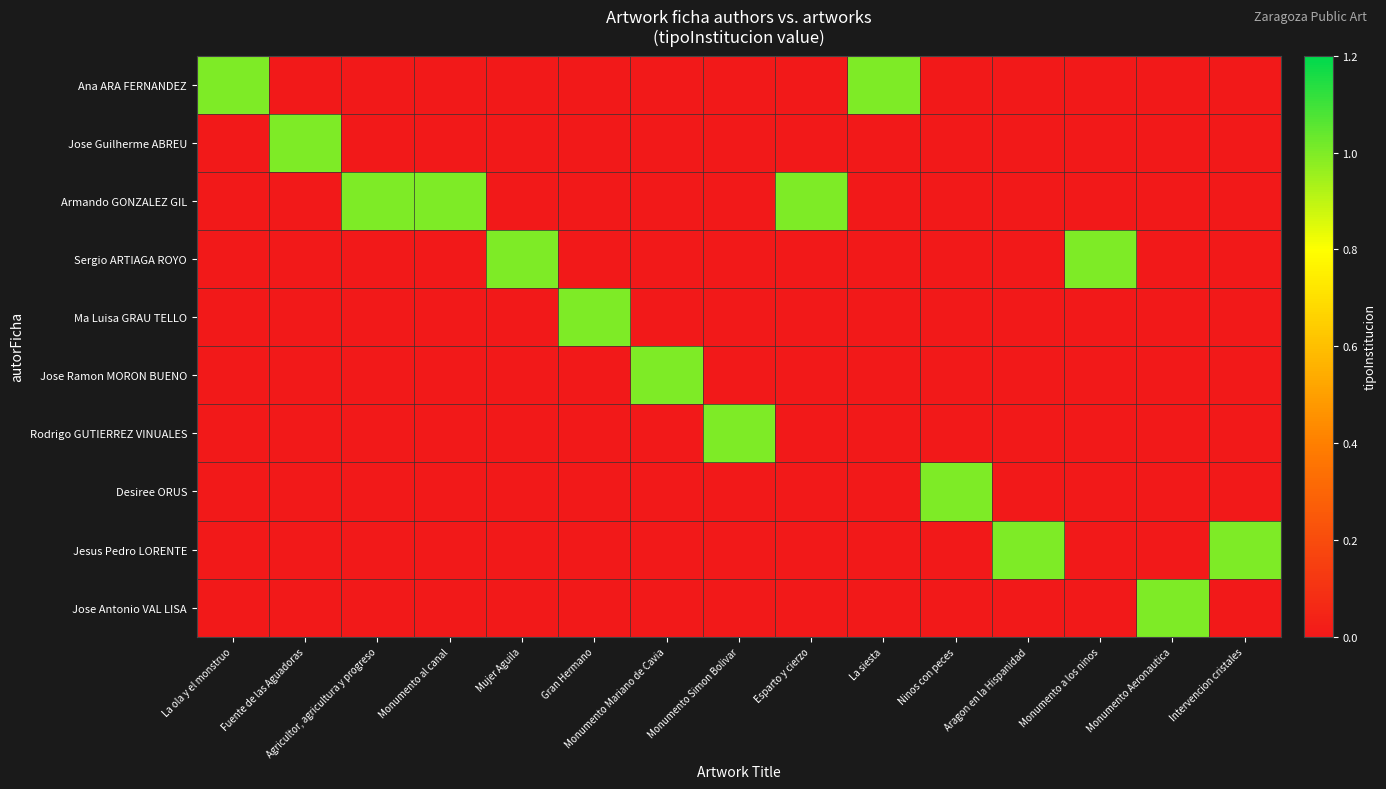

Reading left to right, extract all data points from this chart.

Ana ARA FERNANDEZ: La ola y el monstruo=1	Fuente de las Aguadoras=0	Agricultor, agricultura y progreso=0	Monumento al canal=0	Mujer Aguila=0	Gran Hermano=0	Monumento Mariano de Cavia=0	Monumento Simon Bolivar=0	Esparto y cierzo=0	La siesta=1	Ninos con peces=0	Aragon en la Hispanidad=0	Monumento a los ninos=0	Monumento Aeronautica=0	Intervencion cristales=0
Jose Guilherme ABREU: La ola y el monstruo=0	Fuente de las Aguadoras=1	Agricultor, agricultura y progreso=0	Monumento al canal=0	Mujer Aguila=0	Gran Hermano=0	Monumento Mariano de Cavia=0	Monumento Simon Bolivar=0	Esparto y cierzo=0	La siesta=0	Ninos con peces=0	Aragon en la Hispanidad=0	Monumento a los ninos=0	Monumento Aeronautica=0	Intervencion cristales=0
Armando GONZALEZ GIL: La ola y el monstruo=0	Fuente de las Aguadoras=0	Agricultor, agricultura y progreso=1	Monumento al canal=1	Mujer Aguila=0	Gran Hermano=0	Monumento Mariano de Cavia=0	Monumento Simon Bolivar=0	Esparto y cierzo=1	La siesta=0	Ninos con peces=0	Aragon en la Hispanidad=0	Monumento a los ninos=0	Monumento Aeronautica=0	Intervencion cristales=0
Sergio ARTIAGA ROYO: La ola y el monstruo=0	Fuente de las Aguadoras=0	Agricultor, agricultura y progreso=0	Monumento al canal=0	Mujer Aguila=1	Gran Hermano=0	Monumento Mariano de Cavia=0	Monumento Simon Bolivar=0	Esparto y cierzo=0	La siesta=0	Ninos con peces=0	Aragon en la Hispanidad=0	Monumento a los ninos=1	Monumento Aeronautica=0	Intervencion cristales=0
Ma Luisa GRAU TELLO: La ola y el monstruo=0	Fuente de las Aguadoras=0	Agricultor, agricultura y progreso=0	Monumento al canal=0	Mujer Aguila=0	Gran Hermano=1	Monumento Mariano de Cavia=0	Monumento Simon Bolivar=0	Esparto y cierzo=0	La siesta=0	Ninos con peces=0	Aragon en la Hispanidad=0	Monumento a los ninos=0	Monumento Aeronautica=0	Intervencion cristales=0
Jose Ramon MORON BUENO: La ola y el monstruo=0	Fuente de las Aguadoras=0	Agricultor, agricultura y progreso=0	Monumento al canal=0	Mujer Aguila=0	Gran Hermano=0	Monumento Mariano de Cavia=1	Monumento Simon Bolivar=0	Esparto y cierzo=0	La siesta=0	Ninos con peces=0	Aragon en la Hispanidad=0	Monumento a los ninos=0	Monumento Aeronautica=0	Intervencion cristales=0
Rodrigo GUTIERREZ VINUALES: La ola y el monstruo=0	Fuente de las Aguadoras=0	Agricultor, agricultura y progreso=0	Monumento al canal=0	Mujer Aguila=0	Gran Hermano=0	Monumento Mariano de Cavia=0	Monumento Simon Bolivar=1	Esparto y cierzo=0	La siesta=0	Ninos con peces=0	Aragon en la Hispanidad=0	Monumento a los ninos=0	Monumento Aeronautica=0	Intervencion cristales=0
Desiree ORUS: La ola y el monstruo=0	Fuente de las Aguadoras=0	Agricultor, agricultura y progreso=0	Monumento al canal=0	Mujer Aguila=0	Gran Hermano=0	Monumento Mariano de Cavia=0	Monumento Simon Bolivar=0	Esparto y cierzo=0	La siesta=0	Ninos con peces=1	Aragon en la Hispanidad=0	Monumento a los ninos=0	Monumento Aeronautica=0	Intervencion cristales=0
Jesus Pedro LORENTE: La ola y el monstruo=0	Fuente de las Aguadoras=0	Agricultor, agricultura y progreso=0	Monumento al canal=0	Mujer Aguila=0	Gran Hermano=0	Monumento Mariano de Cavia=0	Monumento Simon Bolivar=0	Esparto y cierzo=0	La siesta=0	Ninos con peces=0	Aragon en la Hispanidad=1	Monumento a los ninos=0	Monumento Aeronautica=0	Intervencion cristales=1
Jose Antonio VAL LISA: La ola y el monstruo=0	Fuente de las Aguadoras=0	Agricultor, agricultura y progreso=0	Monumento al canal=0	Mujer Aguila=0	Gran Hermano=0	Monumento Mariano de Cavia=0	Monumento Simon Bolivar=0	Esparto y cierzo=0	La siesta=0	Ninos con peces=0	Aragon en la Hispanidad=0	Monumento a los ninos=0	Monumento Aeronautica=1	Intervencion cristales=0